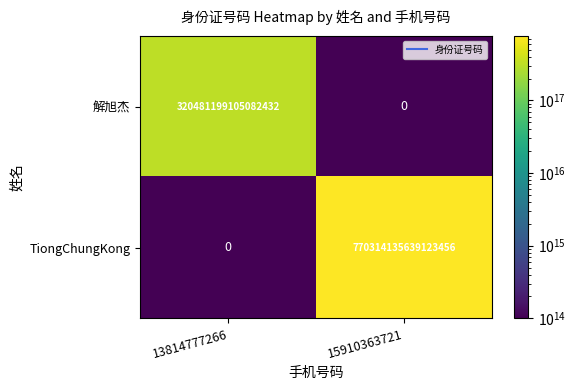

Which series has the widest spread of values?

TiongChungKong